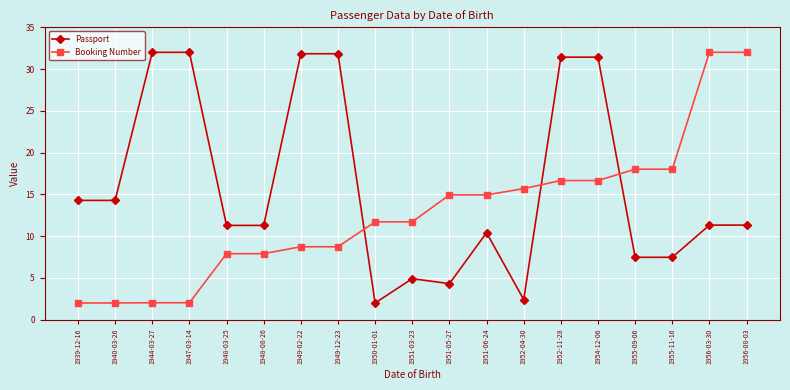

At which label does Booking Number first exceed 11?

1950-01-01